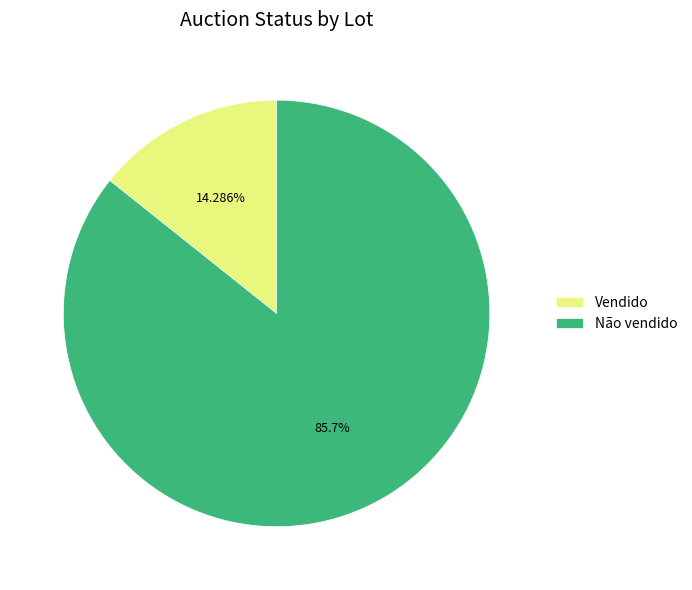

Which category has the biggest portion of the pie?

Não vendido